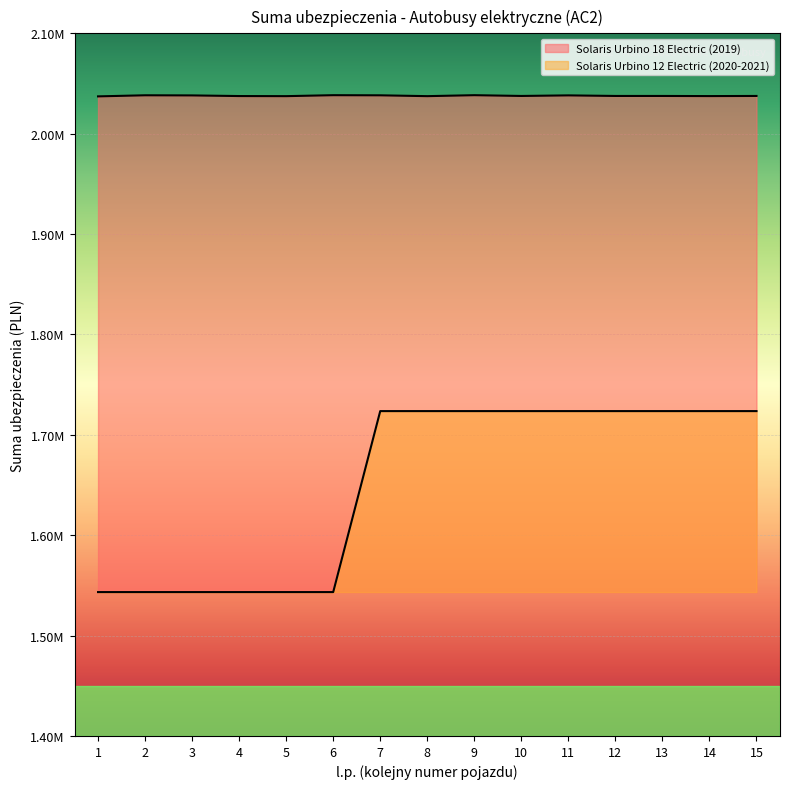

Rank the series by their maximum value, from highest to lowest.

Solaris Urbino 18 Electric (2019), Solaris Urbino 12 Electric (2020-2021)